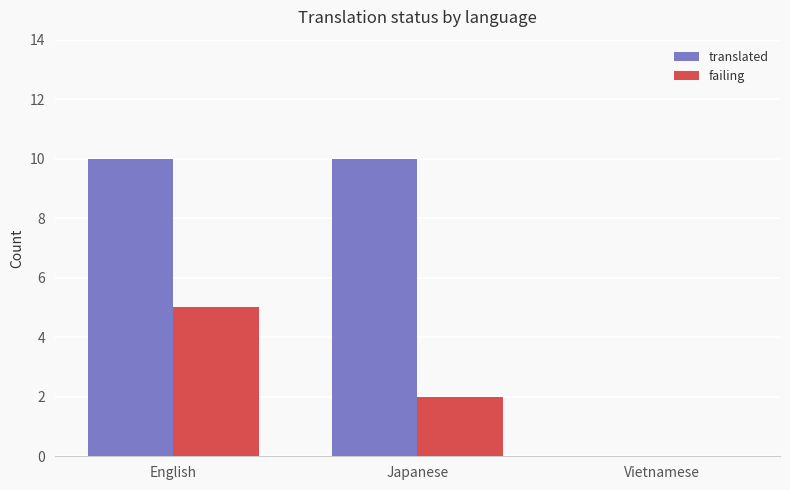

Between English and Japanese, which series saw the biggest shift?

failing